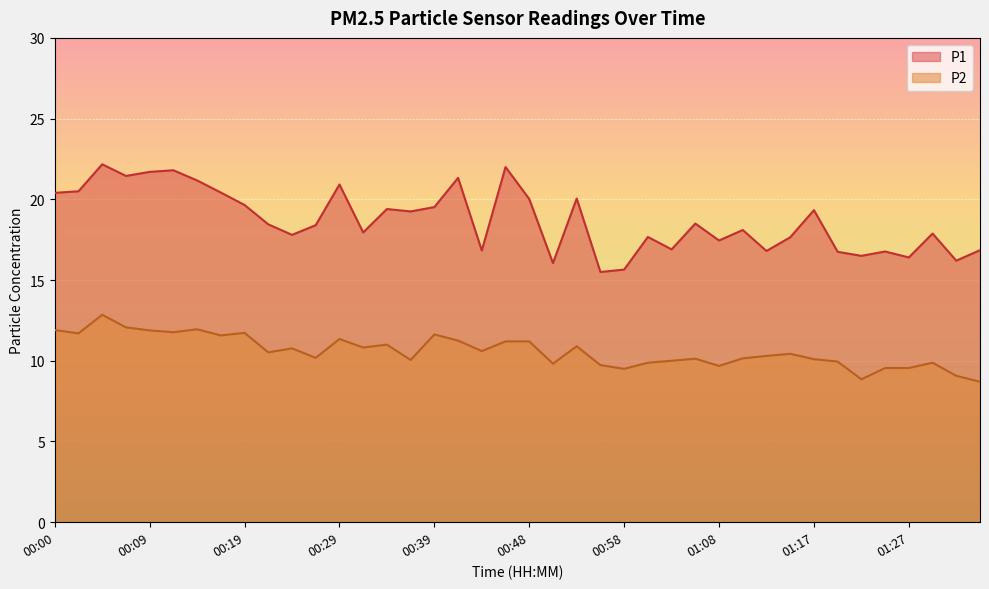

What position from the left is 00:14?

7